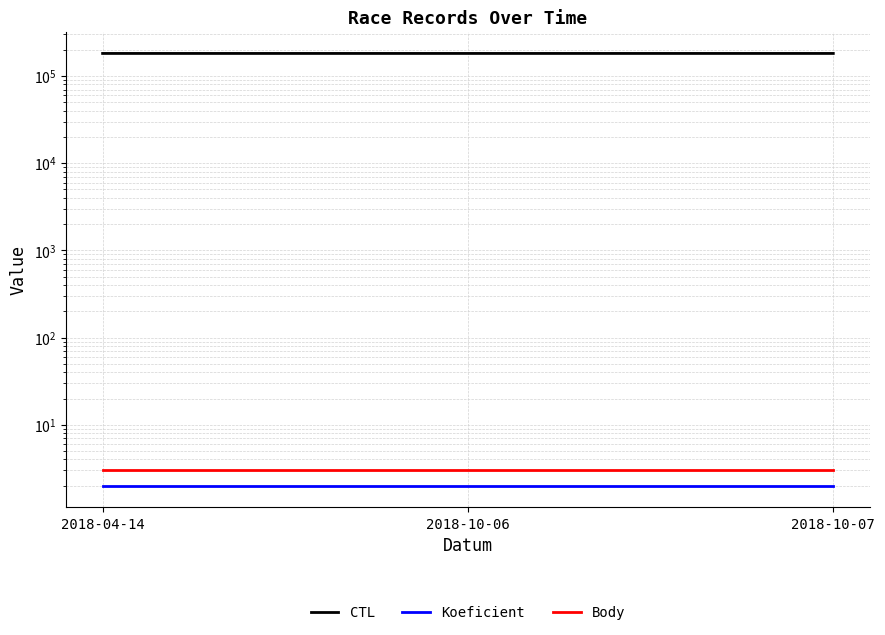

True or false: CTL has a value of 181601 at 2018-04-14.

True